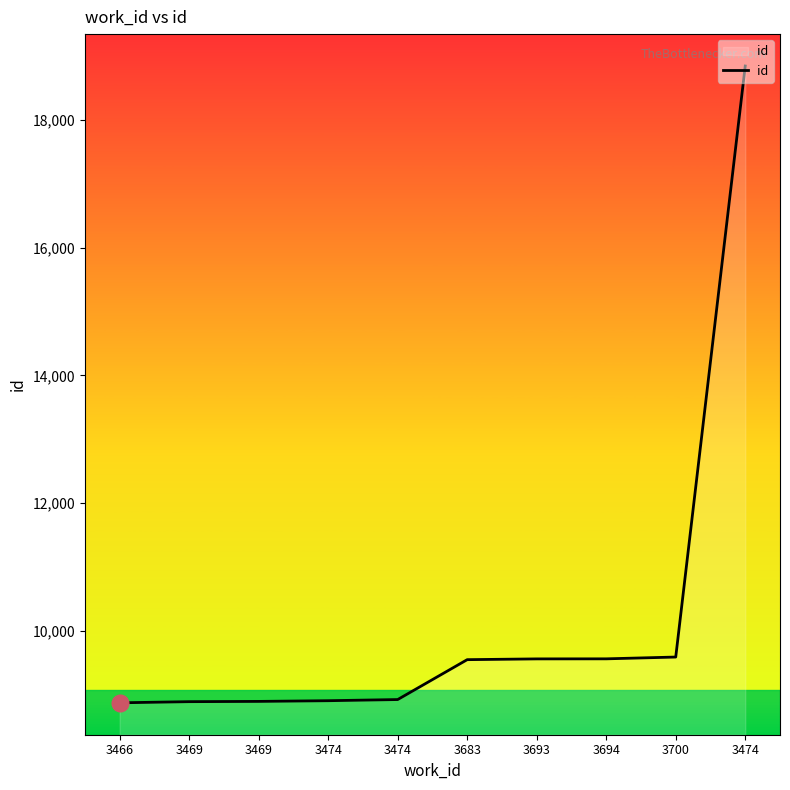

Does the chart have visible grid lines?

No